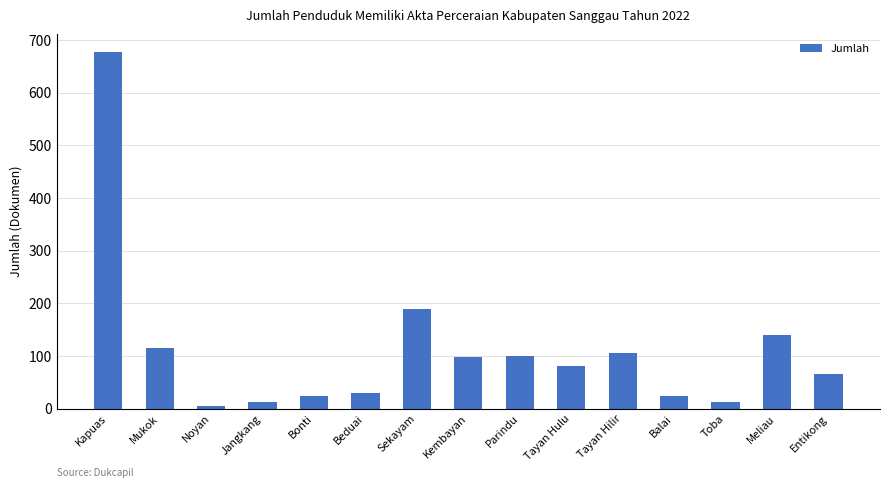

At which label is the value closest to 341?

Sekayam